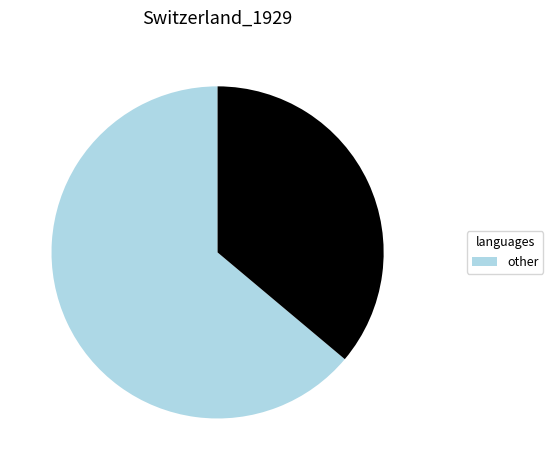

How many segments does this pie chart have?

2